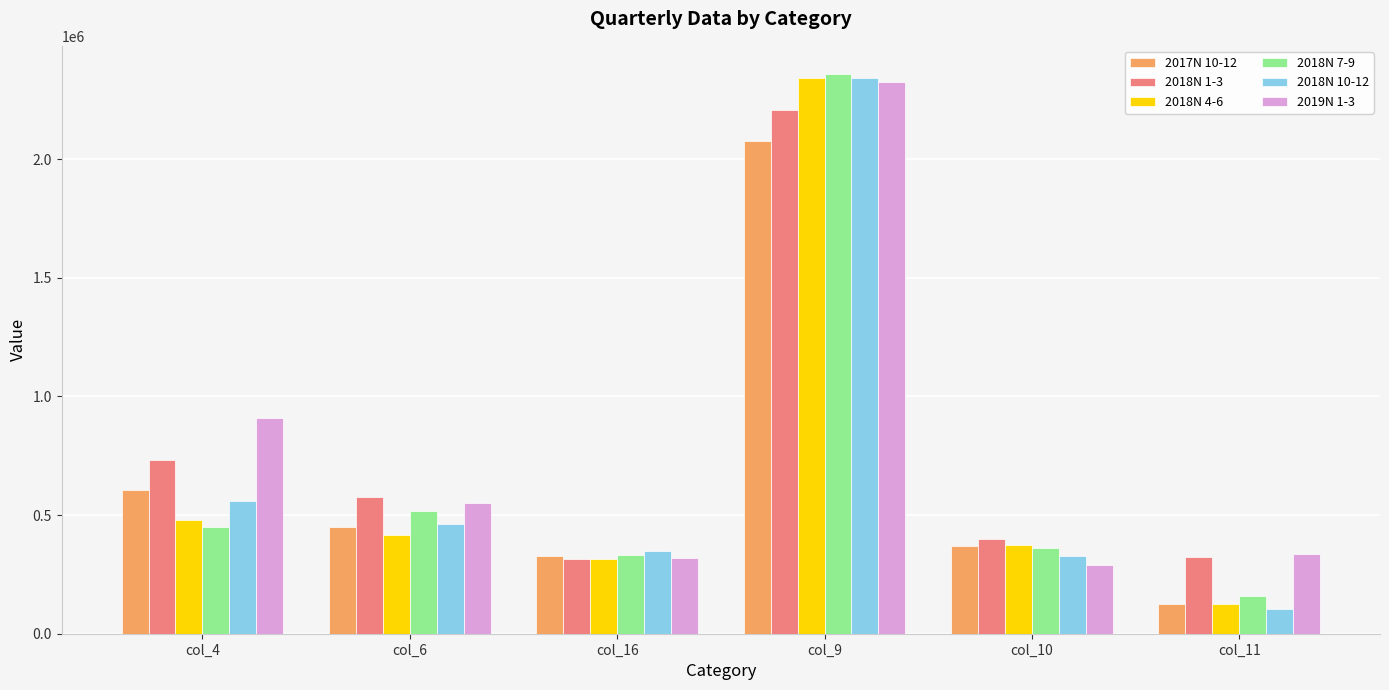

Rank the series at col_4 from highest to lowest value.

2019N 1-3, 2018N 1-3, 2017N 10-12, 2018N 10-12, 2018N 4-6, 2018N 7-9